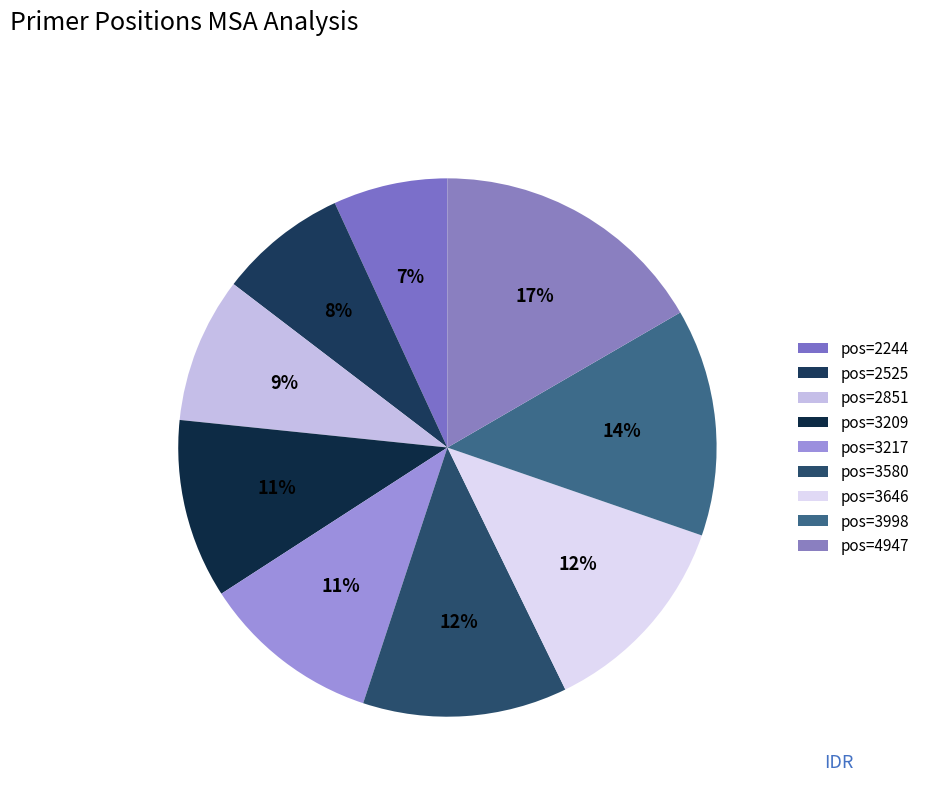

How many slices are in this pie chart?

9